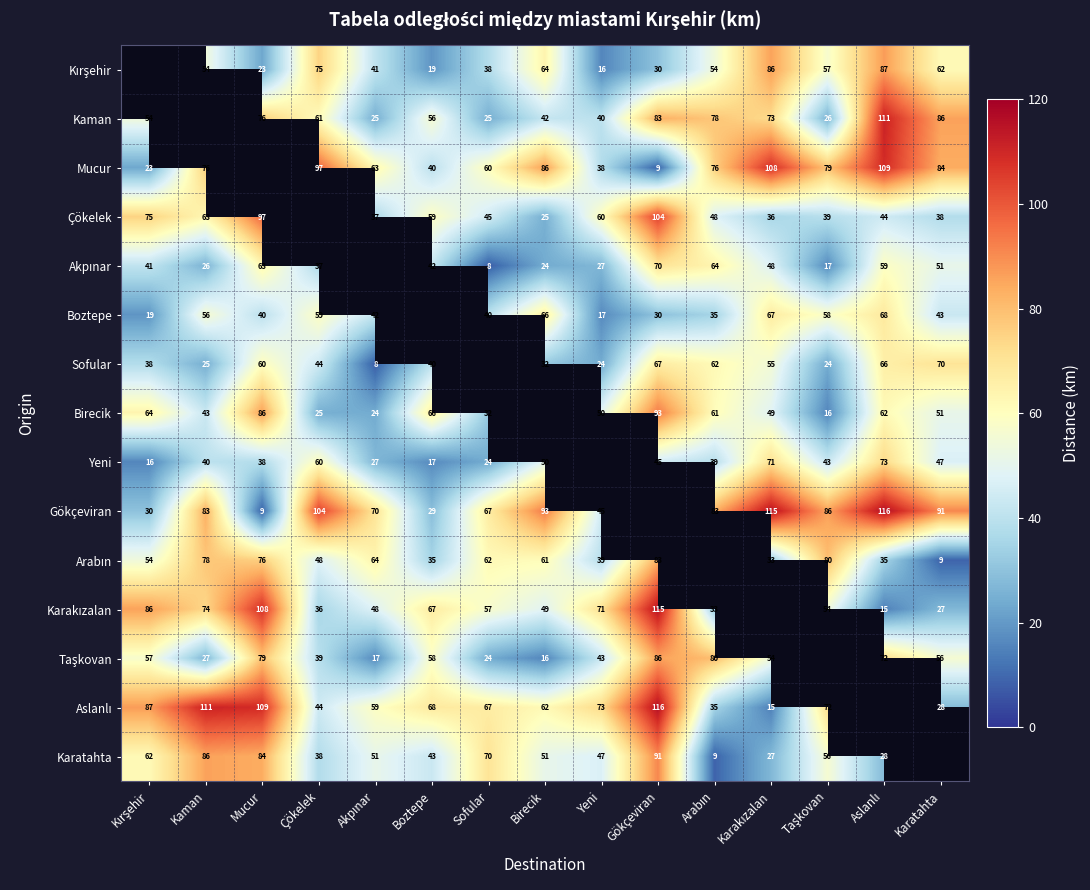

Which series changed the most between Sofular and Arabın?

Karatahta